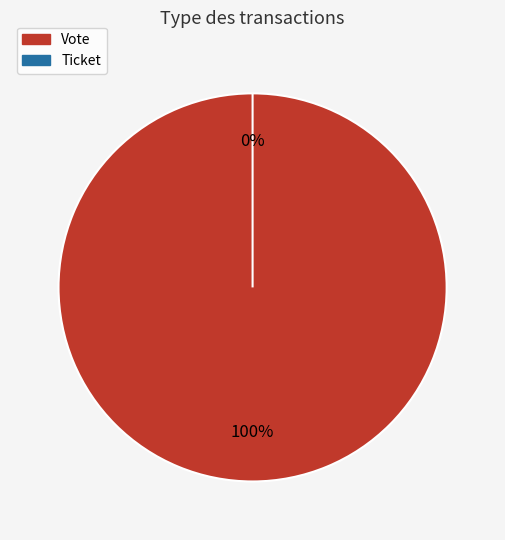

What is the largest slice in the pie chart?

Vote